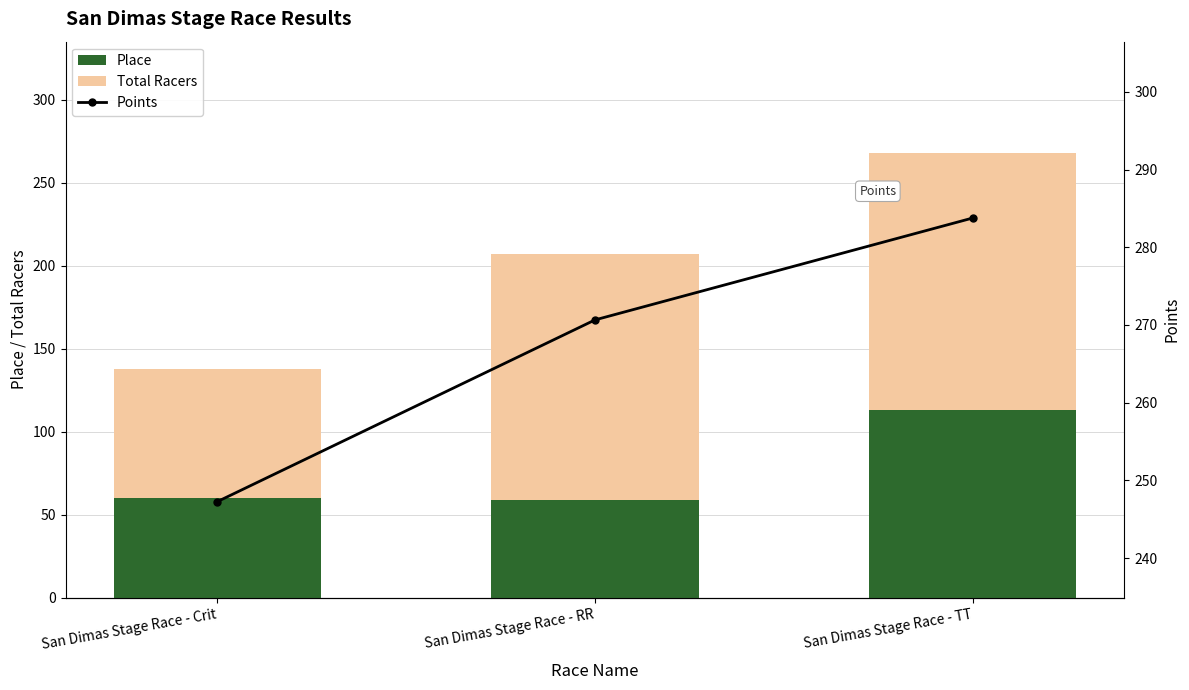

What is the difference between the maximum and minimum values in the Points series?

36.5